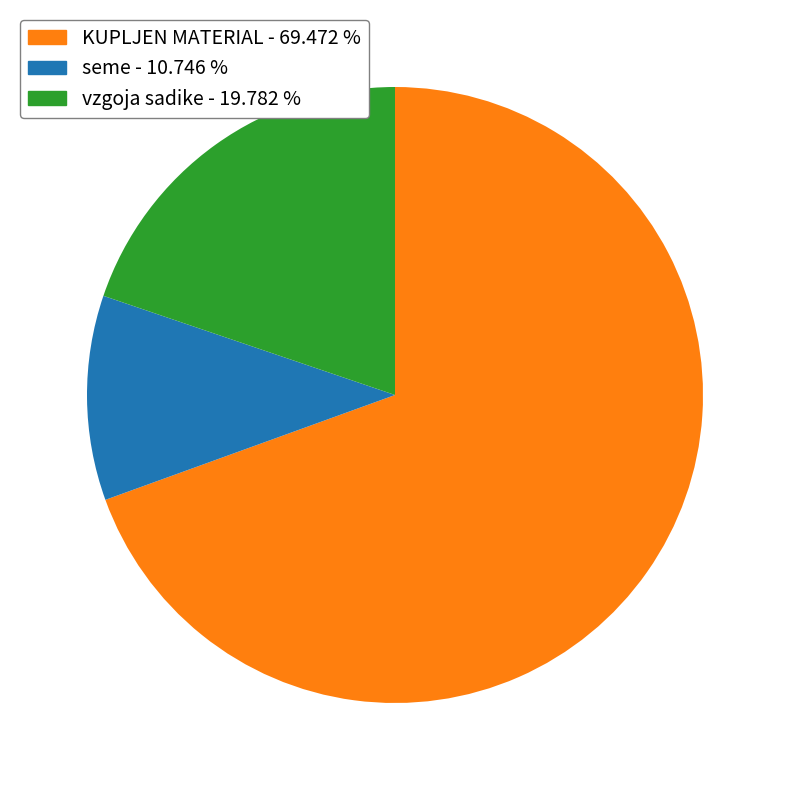

Approximately how many times larger is the value at seme compared to vzgoja sadike?

0.5